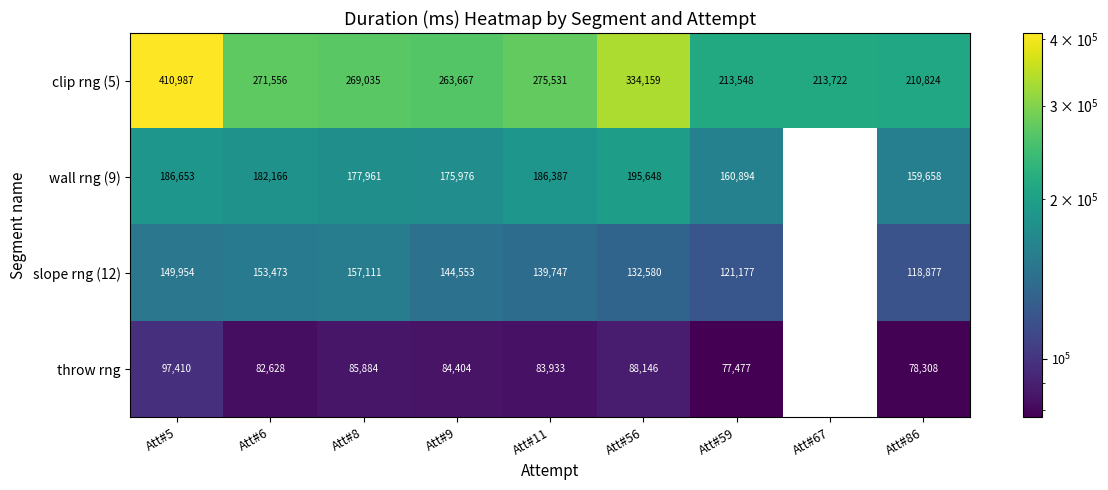

At Att#59, list the series in order from smallest to largest.

throw rng, slope rng (12), wall rng (9), clip rng (5)